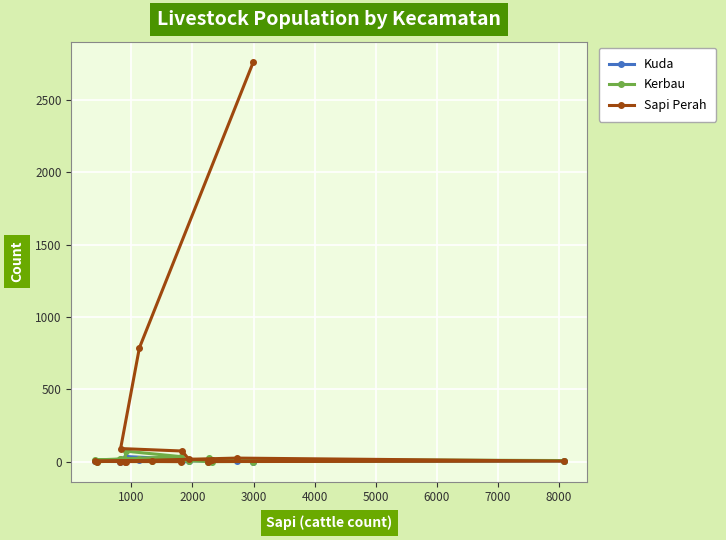

Which series has the widest spread of values?

Sapi Perah